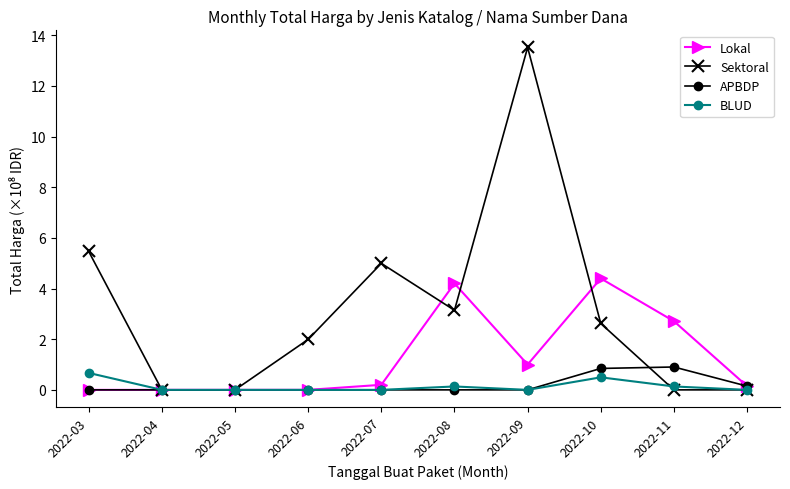

True or false: Lokal has more than 0 points higher than both neighbors.

True